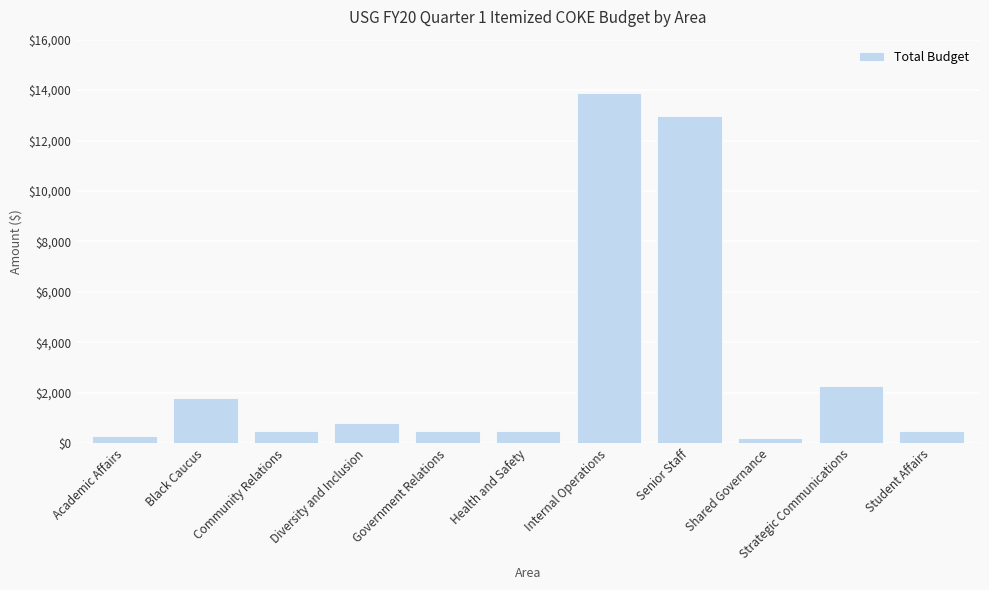

Which category has the highest value across all series?

Internal Operations